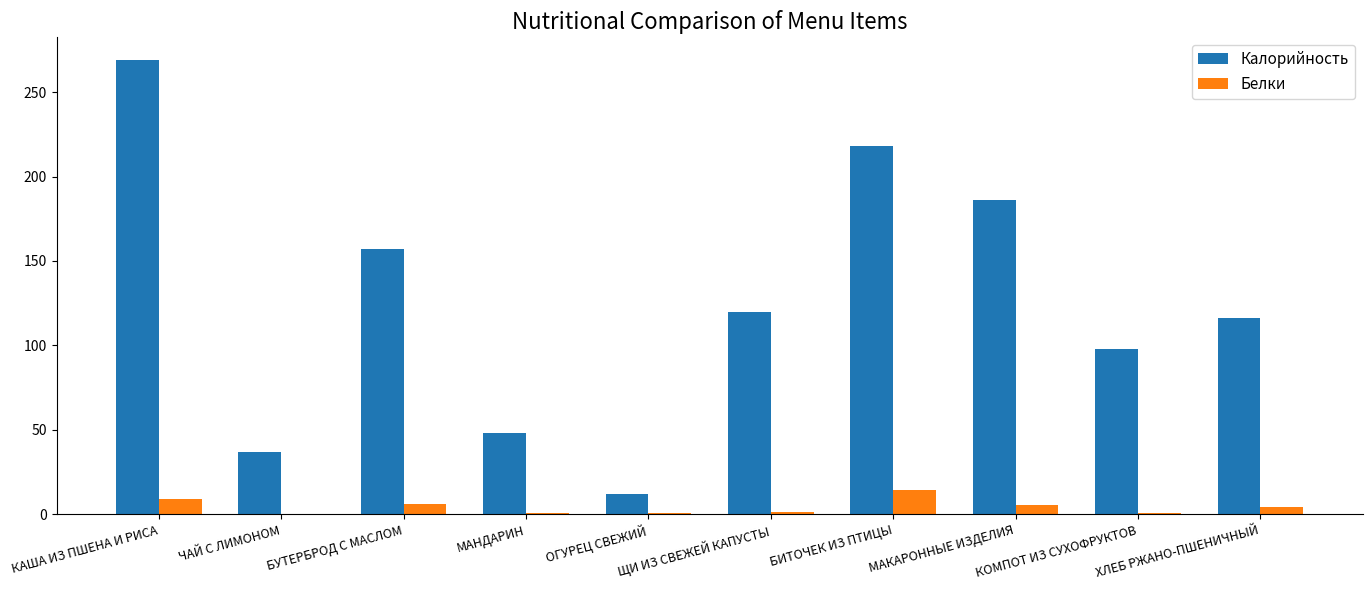

Which series has the largest total across all categories?

Калорийность